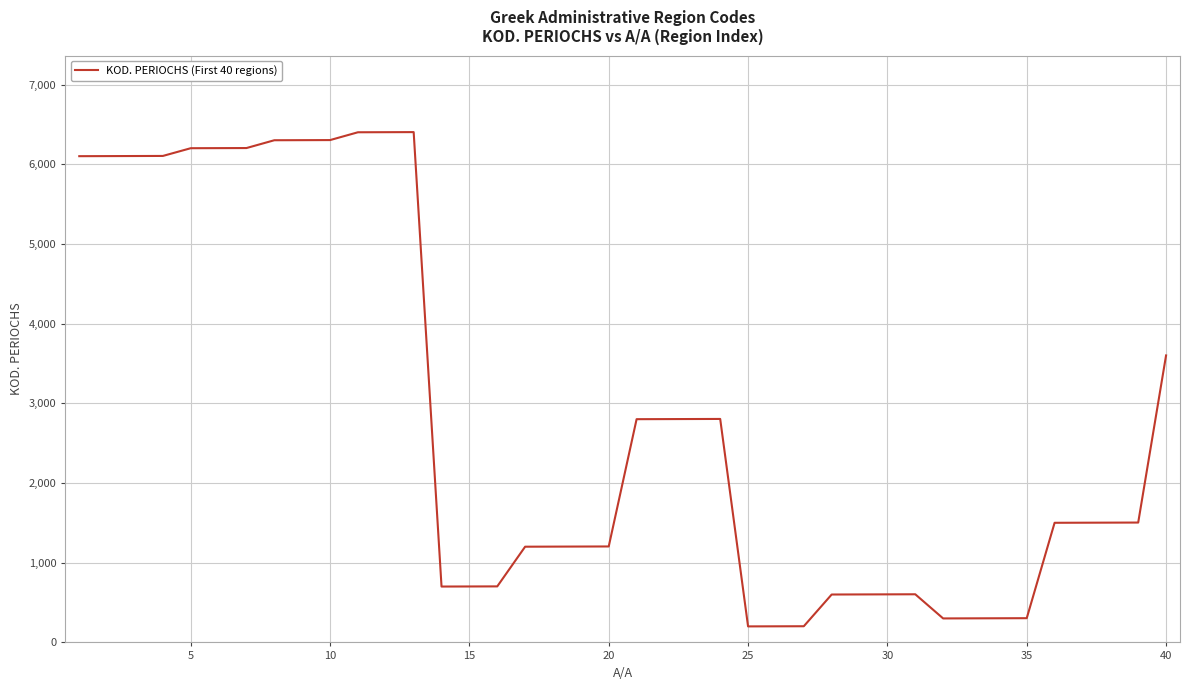

What is the greatest value displayed?

6403